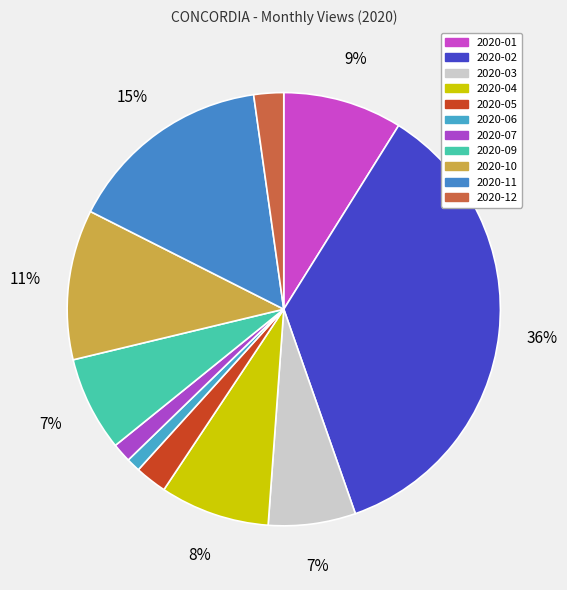

Count the number of slices in the pie.

11